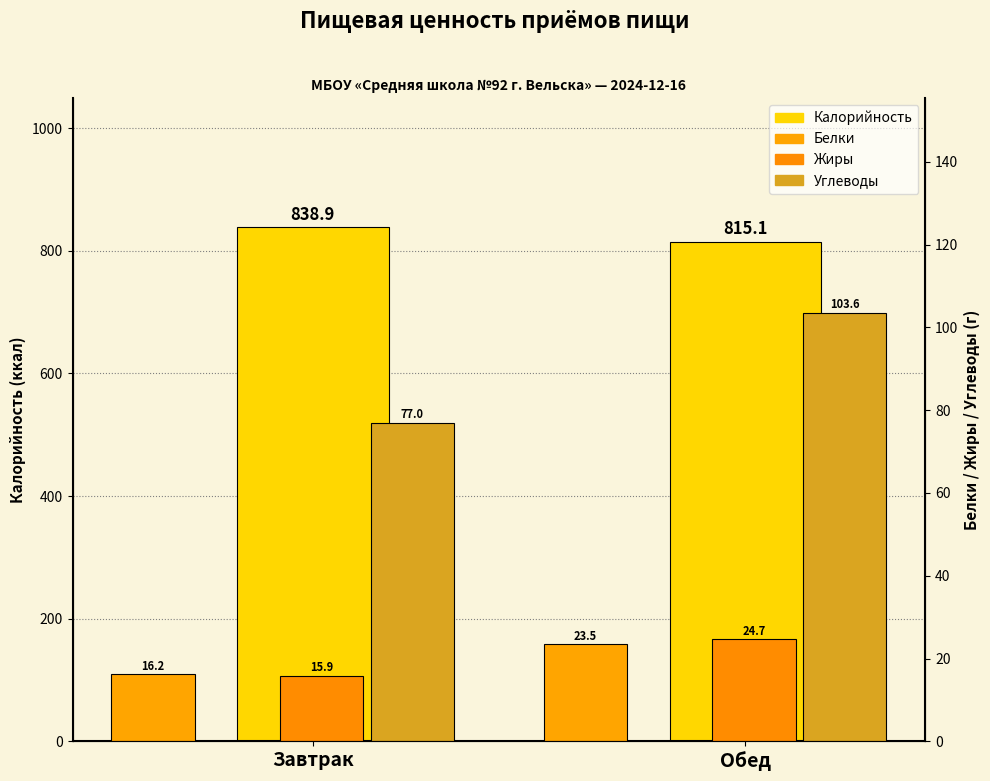

How many data points in Калорийность are above 838?

1